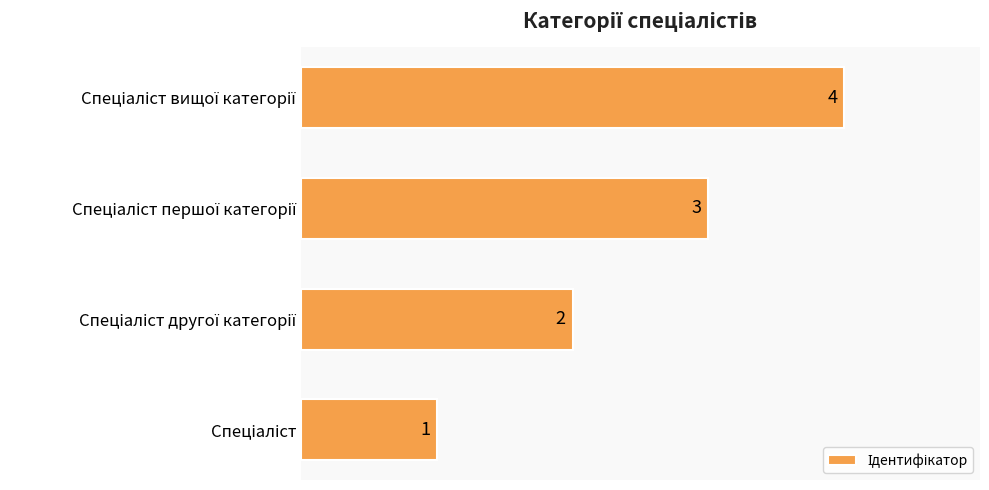

What is the greatest value displayed?

4